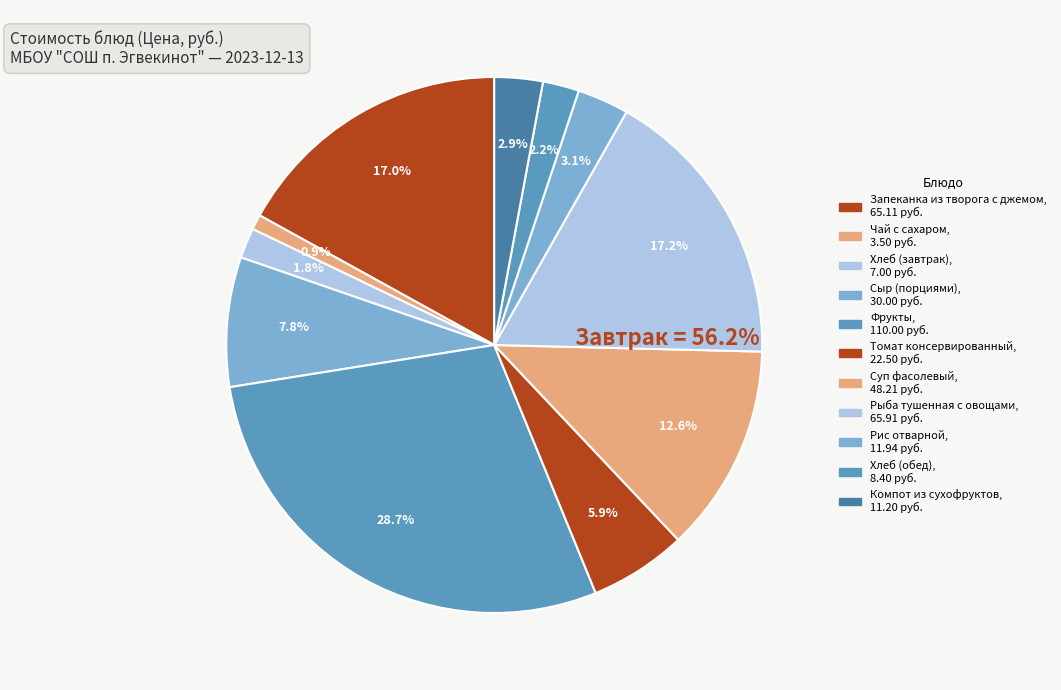

Which slice is the smallest?

Чай с сахаром